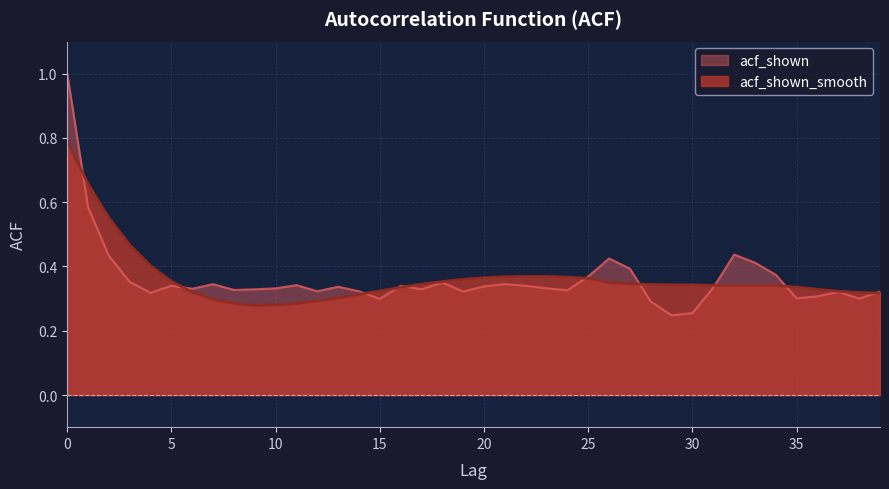

What is the value of the acf_shown_smooth point at the 12th from the left?

0.3